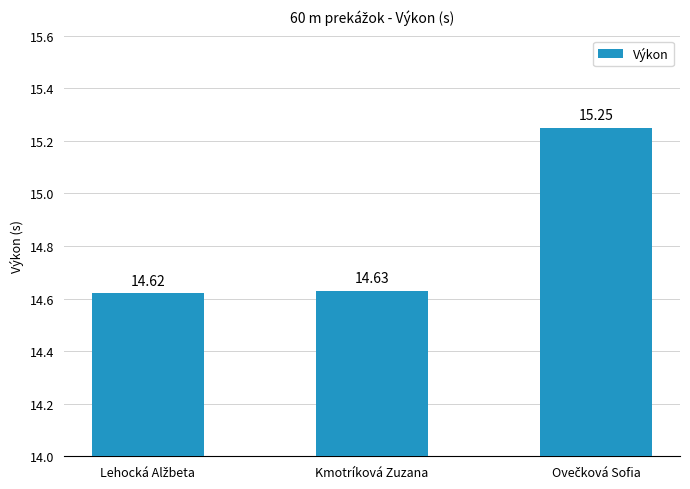

What is the label of the 2nd bar from the right?

Kmotríková Zuzana